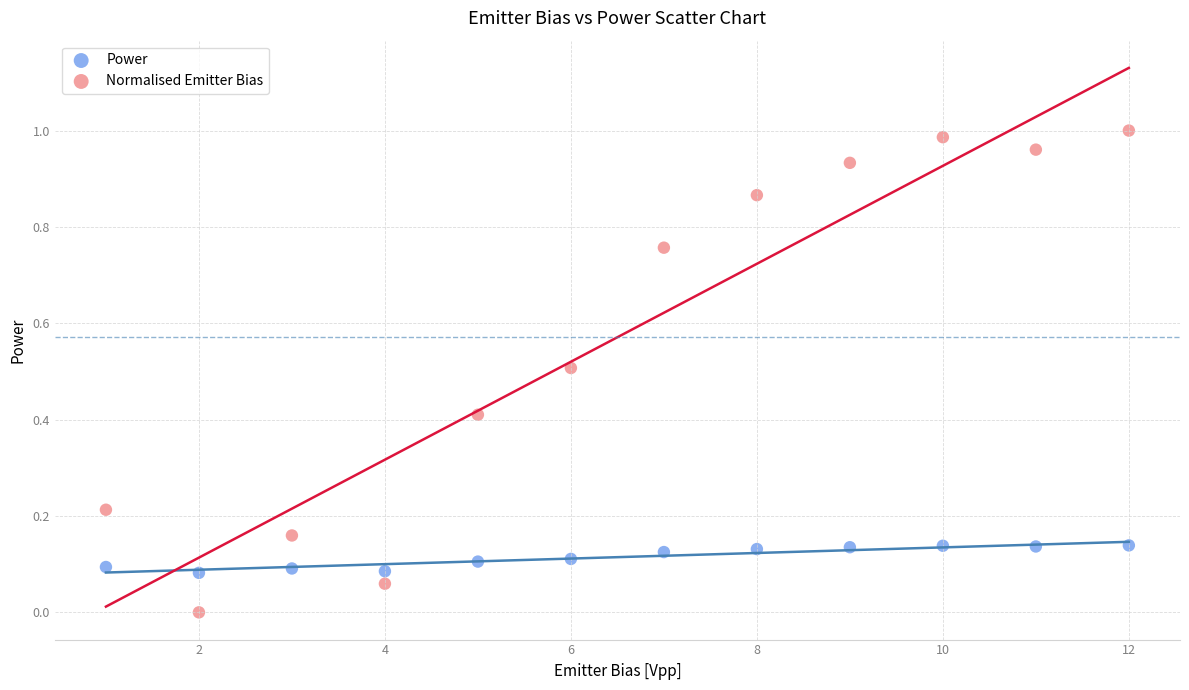

Across all data points, what is the range of X values (max minus min)?

11.0